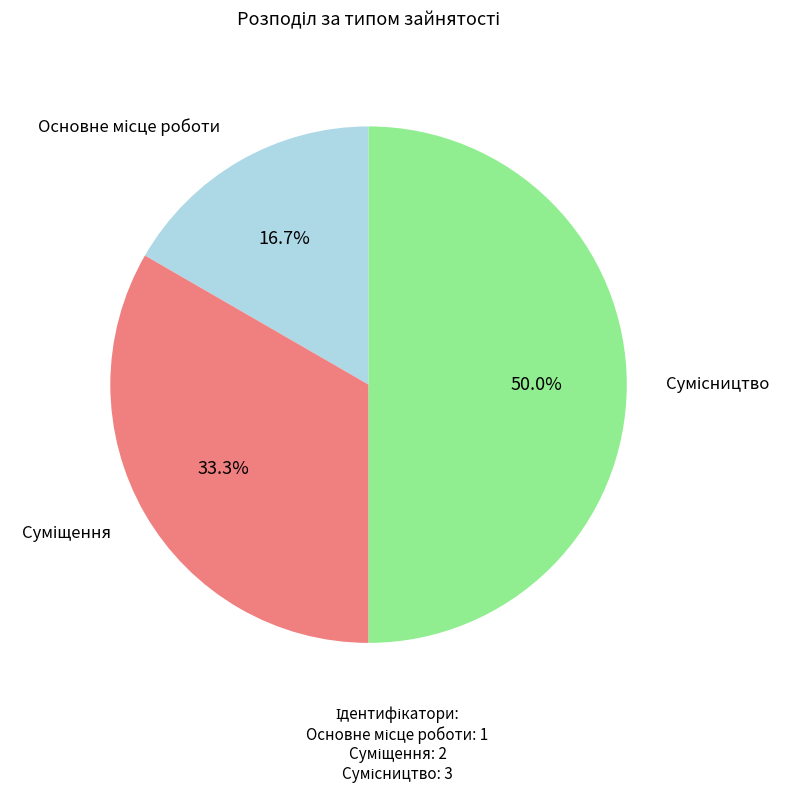

How many segments does this pie chart have?

3